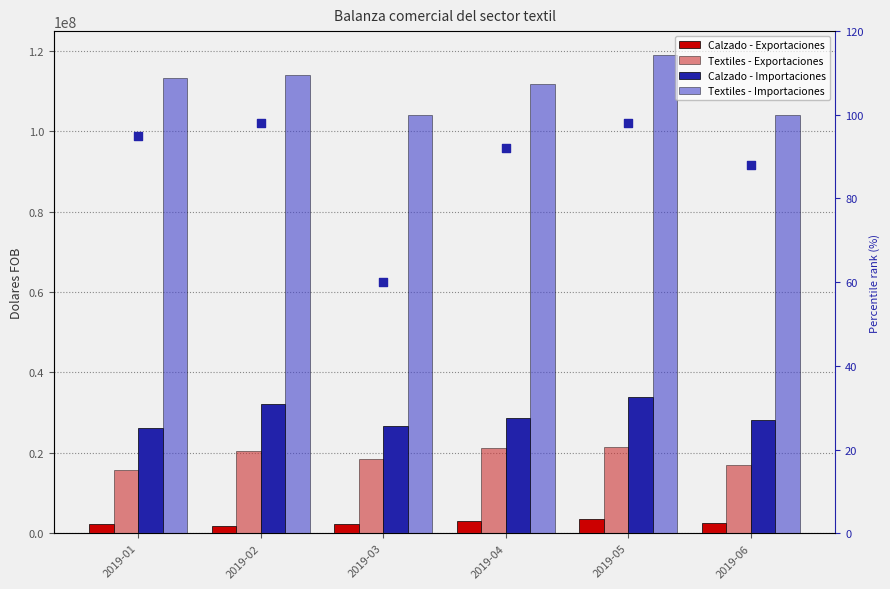

Which series reaches the maximum Y coordinate?

Textiles - Importaciones